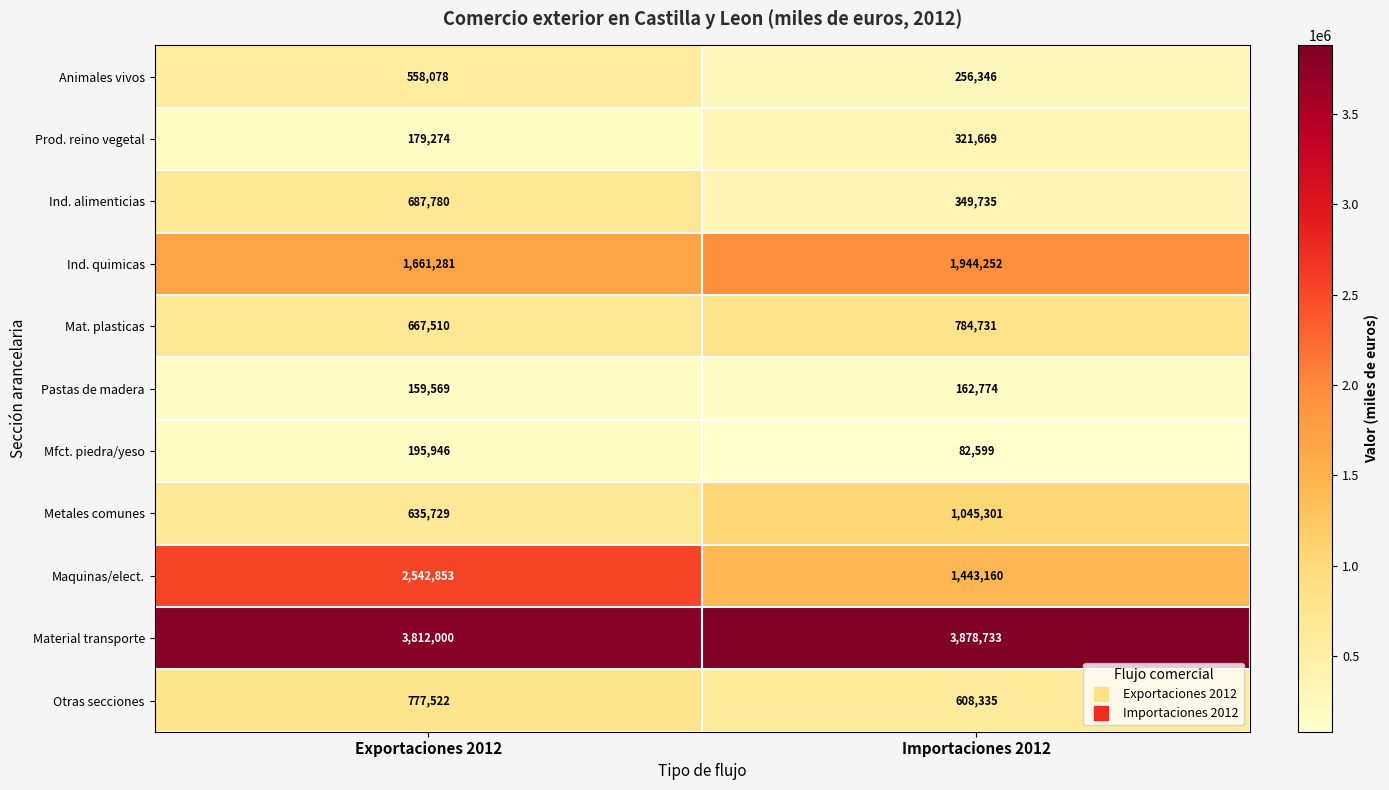

What is the difference between the maximum and minimum values in the Material transporte series?

66733